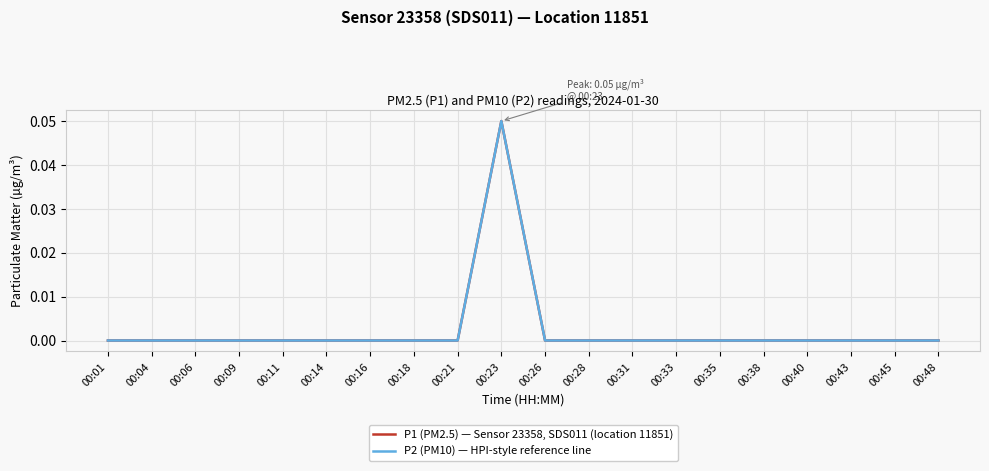

Reading left to right, list all the values displayed in this chart.

P1 (PM2.5) — Sensor 23358, SDS011 (location 11851): 0.0	0.0	0.0	0.0	0.0	0.0	0.0	0.0	0.0	0.1	0.0	0.0	0.0	0.0	0.0	0.0	0.0	0.0	0.0	0.0
P2 (PM10) — HPI-style reference line: 0.0	0.0	0.0	0.0	0.0	0.0	0.0	0.0	0.0	0.1	0.0	0.0	0.0	0.0	0.0	0.0	0.0	0.0	0.0	0.0